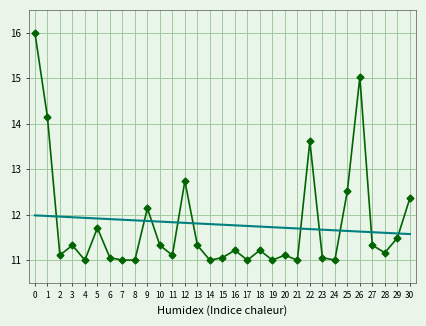

What is the difference between the highest and lowest values at 2?

0.8